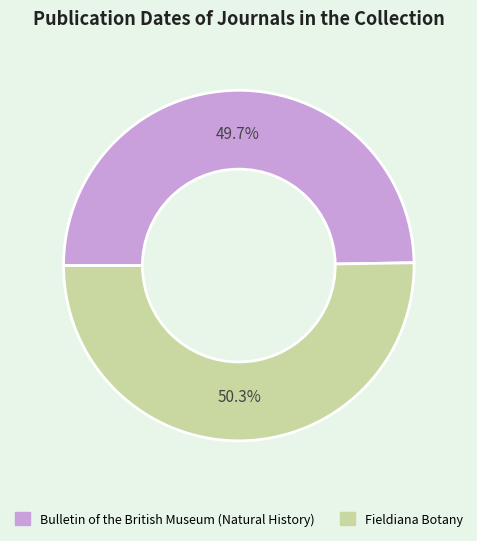

To the nearest percent, what is the average slice percentage?

50%